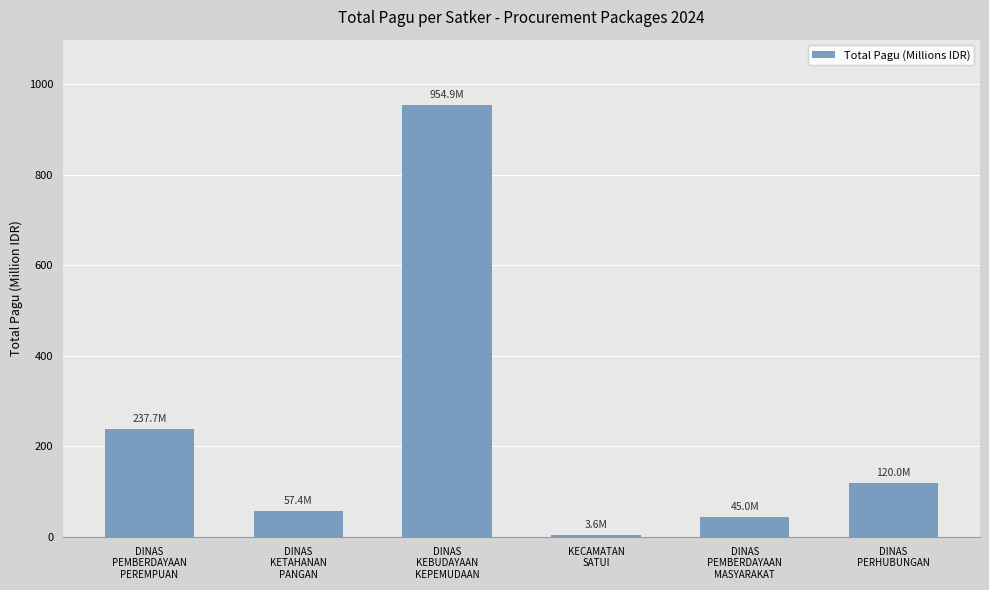

Rank the categories by value from highest to lowest.

DINAS
KEBUDAYAAN
KEPEMUDAAN, DINAS
PEMBERDAYAAN
PEREMPUAN, DINAS
PERHUBUNGAN, DINAS
KETAHANAN
PANGAN, DINAS
PEMBERDAYAAN
MASYARAKAT, KECAMATAN
SATUI